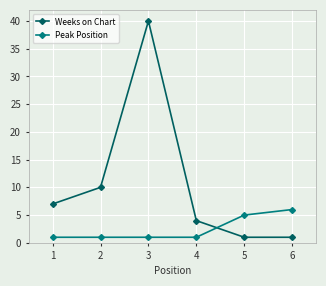

What is the difference between the maximum and minimum values in the Peak Position series?

5